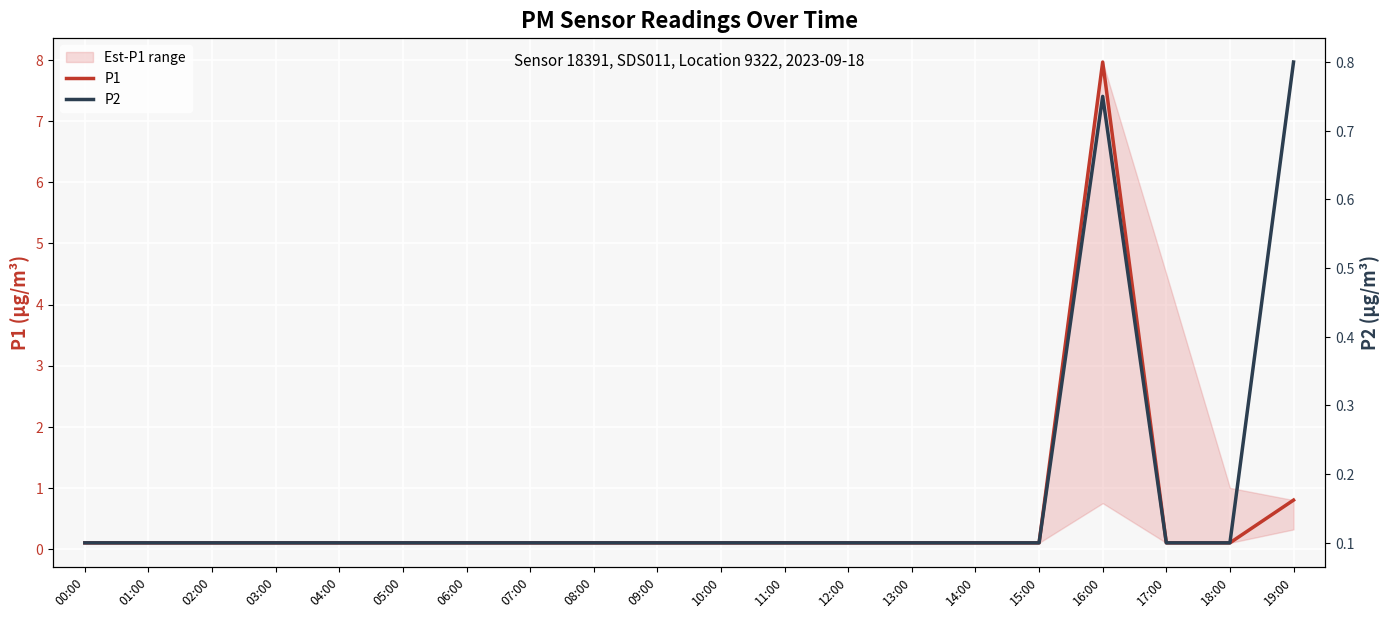

At which category does P1 reach its first local peak?

16:00